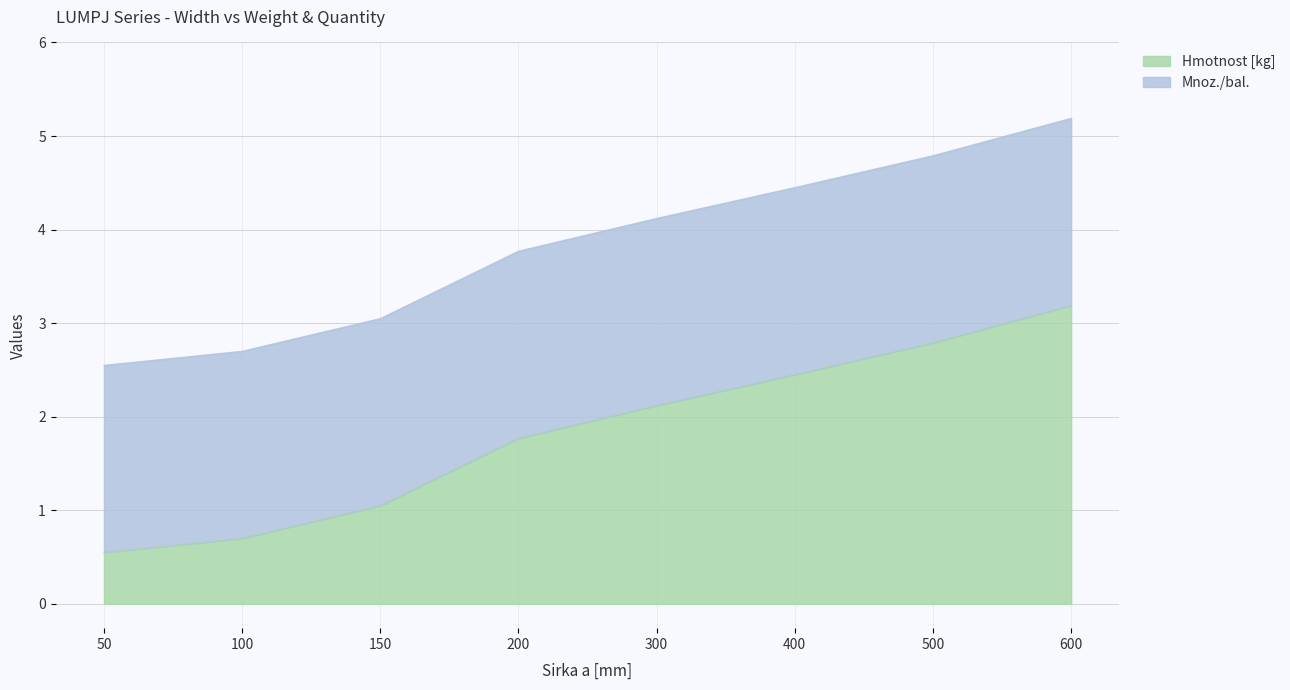

True or false: the data shows 3.8 at 500.

False